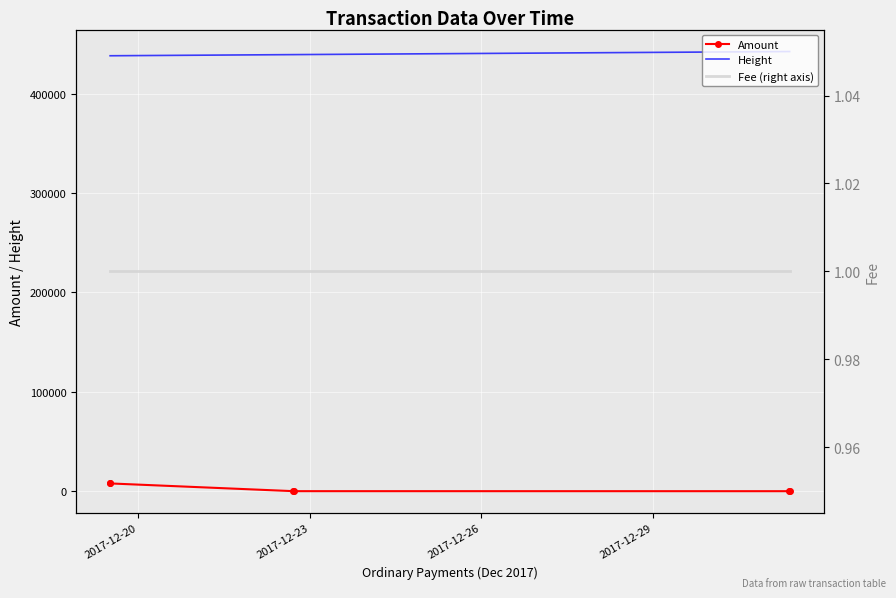

True or false: Amount and Height cross at least once.

False